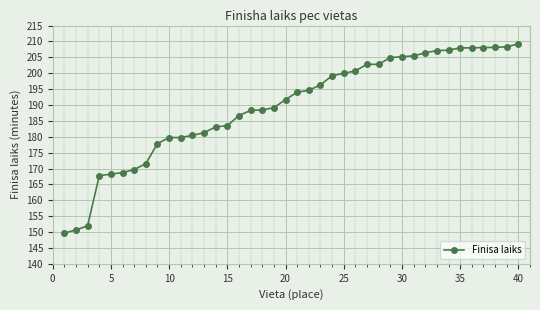

What is the smallest value displayed?

149.7